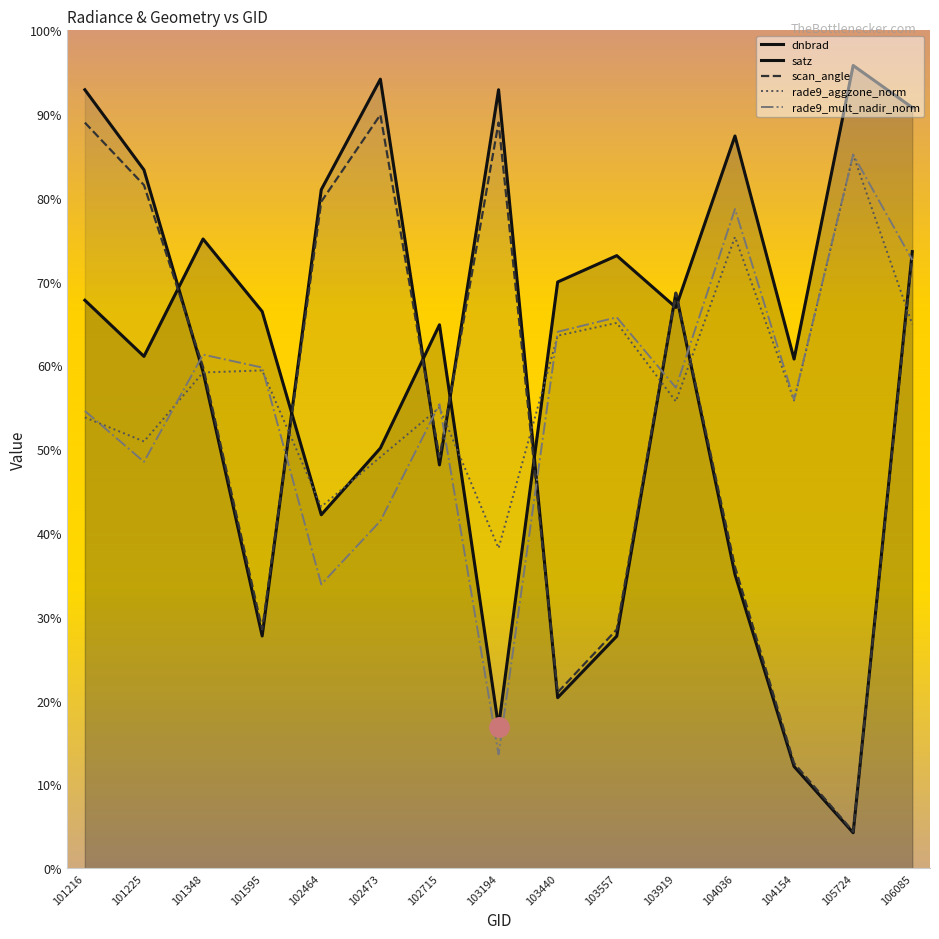

Reading left to right, list all the values displayed in this chart.

dnbrad: 101216=67.8	101225=61.1	101348=75.1	101595=66.4	102464=42.2	102473=50.1	102715=64.9	103194=16.9	103440=70.0	103557=73.1	103919=66.9	104036=87.4	104154=60.8	105724=95.8	106085=90.8
satz: 101216=92.9	101225=83.3	101348=59.2	101595=27.7	102464=81.0	102473=94.2	102715=48.1	103194=92.9	103440=20.4	103557=27.7	103919=68.6	104036=35.1	104154=12.1	105724=4.2	106085=73.6
scan_angle: 101216=89.0	101225=81.5	101348=59.8	101595=28.5	102464=79.6	102473=89.9	102715=49.0	103194=89.0	103440=21.0	103557=28.5	103919=68.7	104036=36.0	104154=12.5	105724=4.4	106085=73.1
rade9_aggzone_norm: 101216=53.8	101225=50.9	101348=59.2	101595=59.4	102464=43.1	102473=49.1	102715=55.0	103194=38.2	103440=63.6	103557=65.1	103919=55.7	104036=75.3	104154=55.8	105724=85.2	106085=64.9
rade9_mult_nadir_norm: 101216=54.6	101225=48.5	101348=61.3	101595=59.8	102464=33.9	102473=41.4	102715=55.4	103194=13.6	103440=64.0	103557=65.7	103919=57.3	104036=78.7	104154=55.9	105724=85.2	106085=72.6